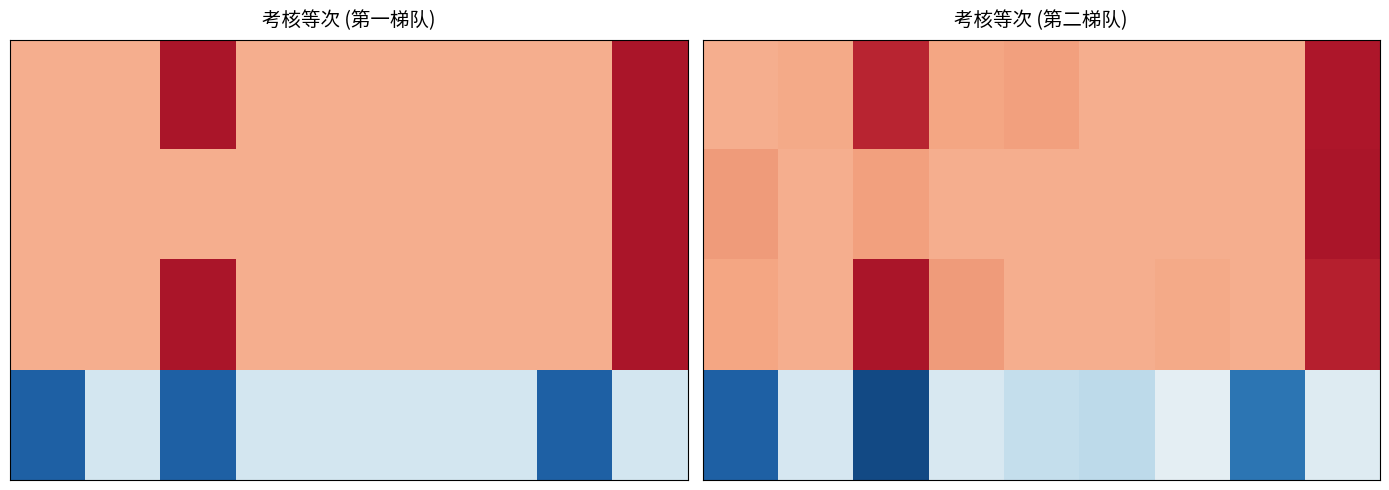

What is the maximum value shown in the chart?

0.8